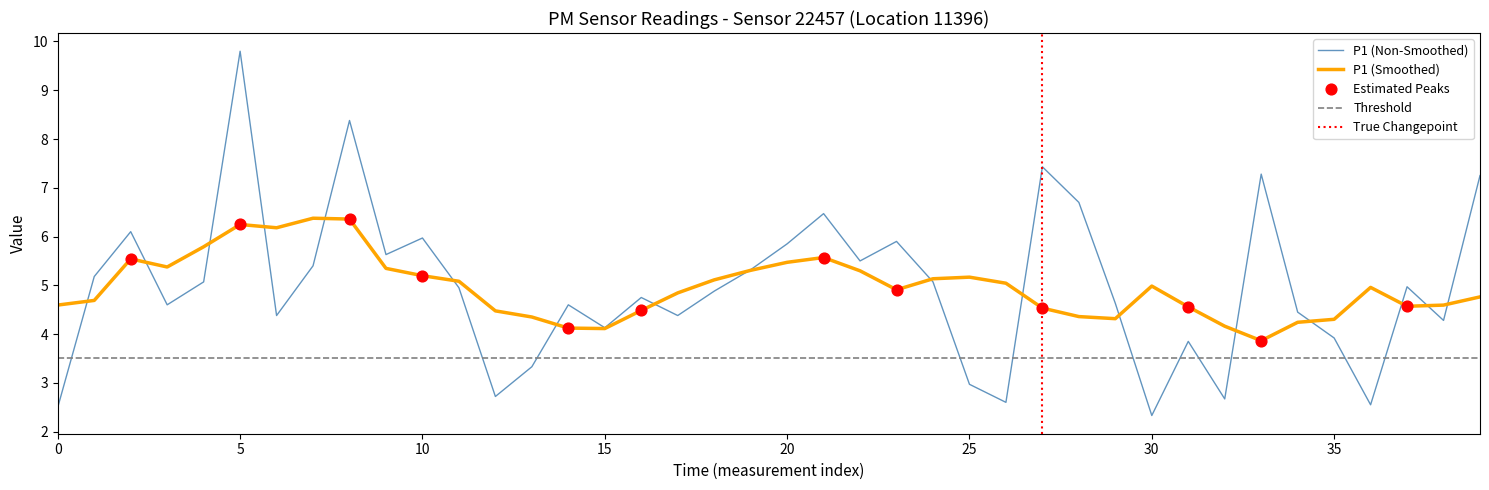

The P1 (Smoothed) series shows 1.0 at 35. True or false?

False